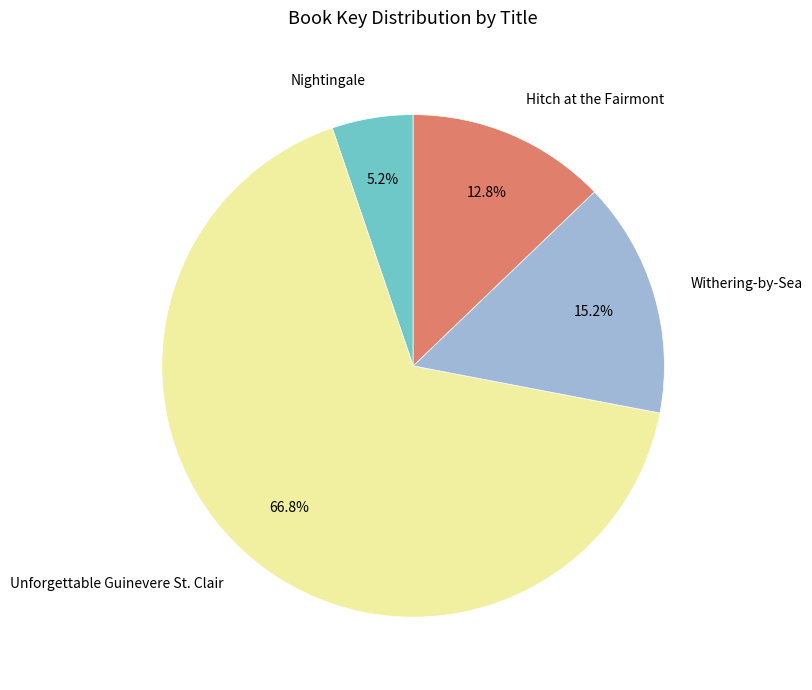

How many slices are in this pie chart?

4